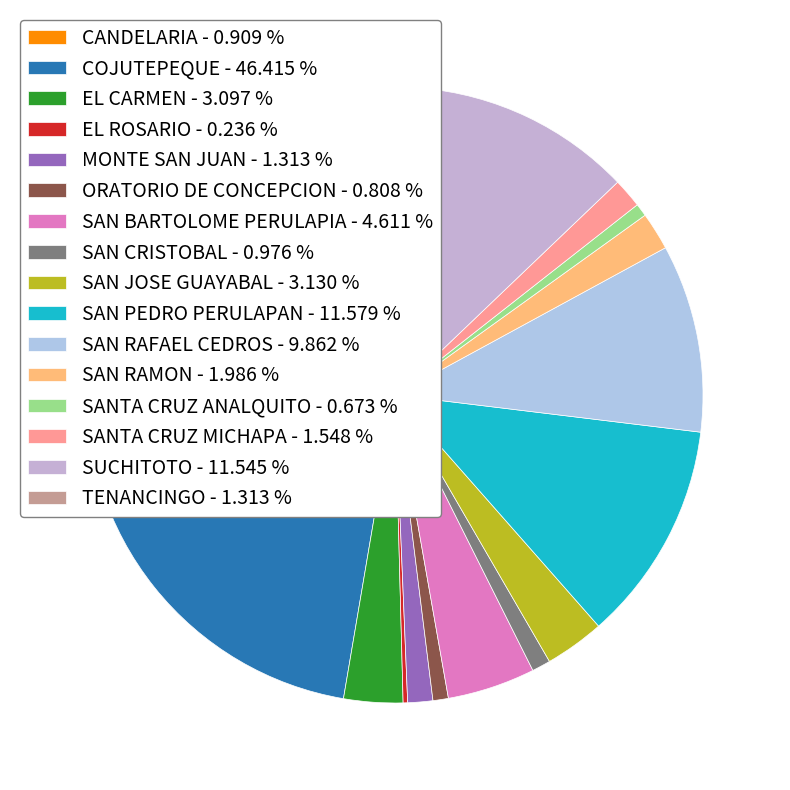

Is there a majority slice in this chart?

No